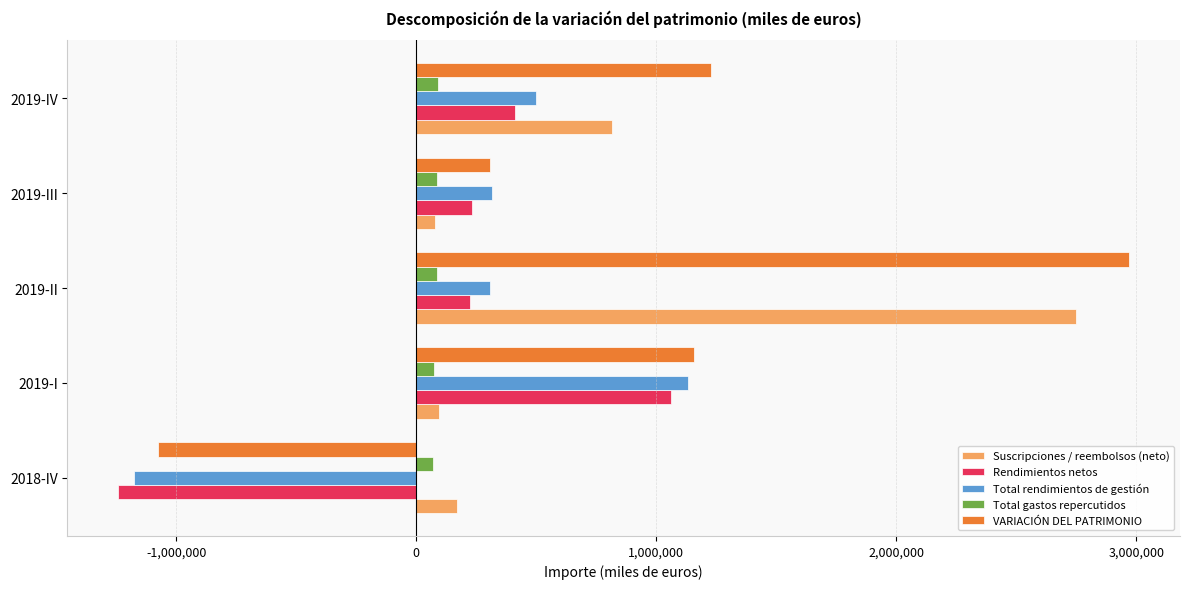

Which series has the widest spread of values?

VARIACIÓN DEL PATRIMONIO